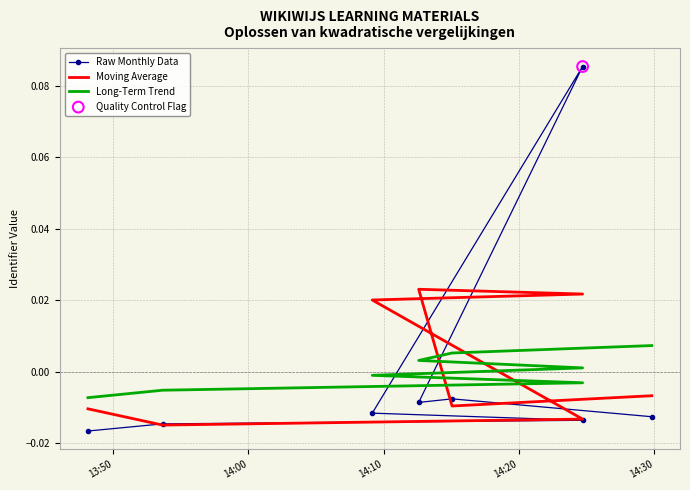

Which series has the largest total across all categories?

Moving Average